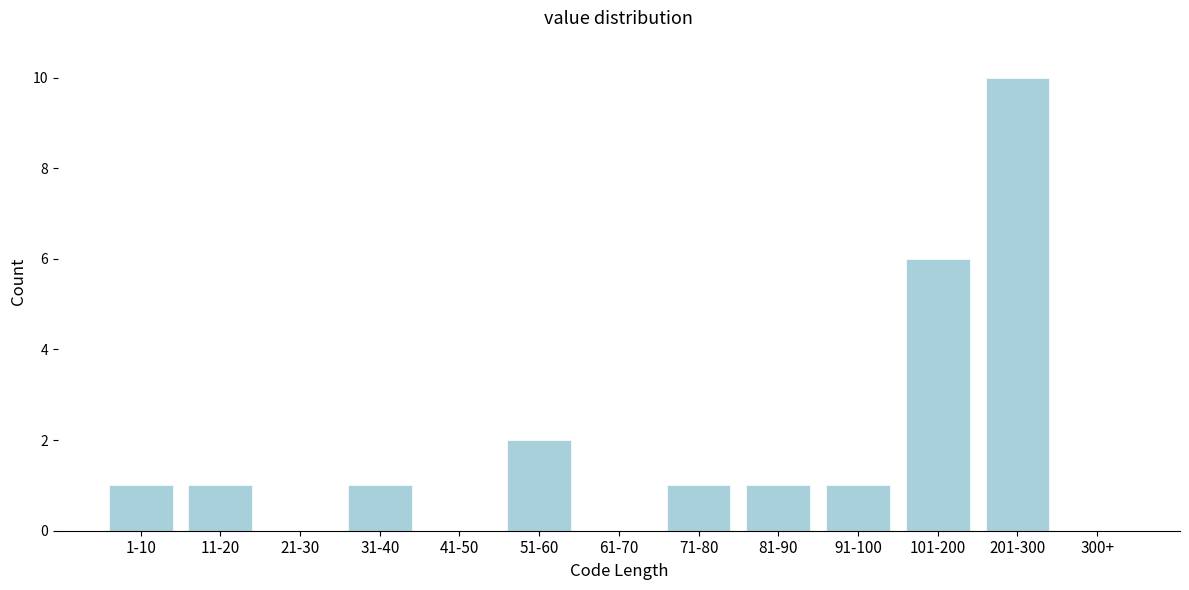

Reading left to right, extract all data points from this chart.

1-10=1	11-20=1	21-30=0	31-40=1	41-50=0	51-60=2	61-70=0	71-80=1	81-90=1	91-100=1	101-200=6	201-300=10	300+=0